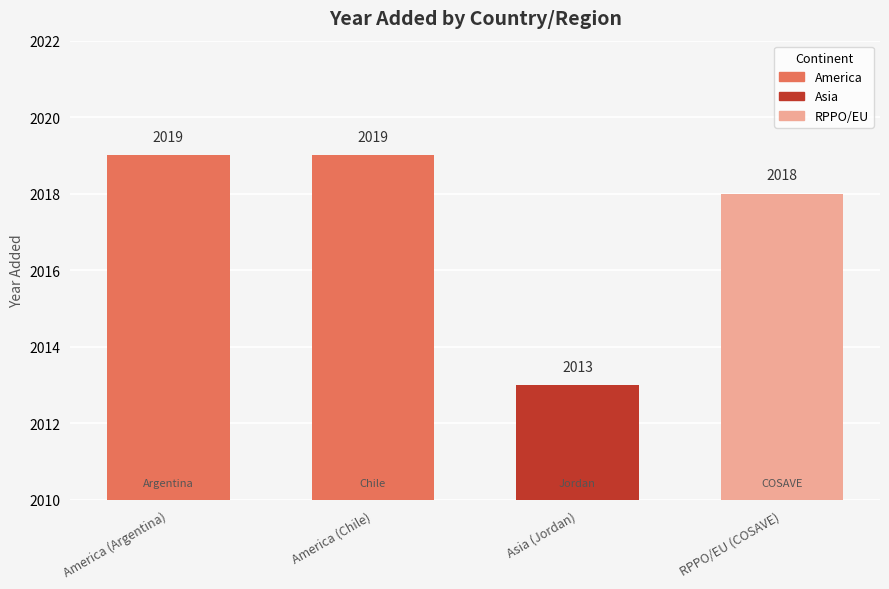

The chart shows a value of 2019 at America (Argentina). True or false?

True